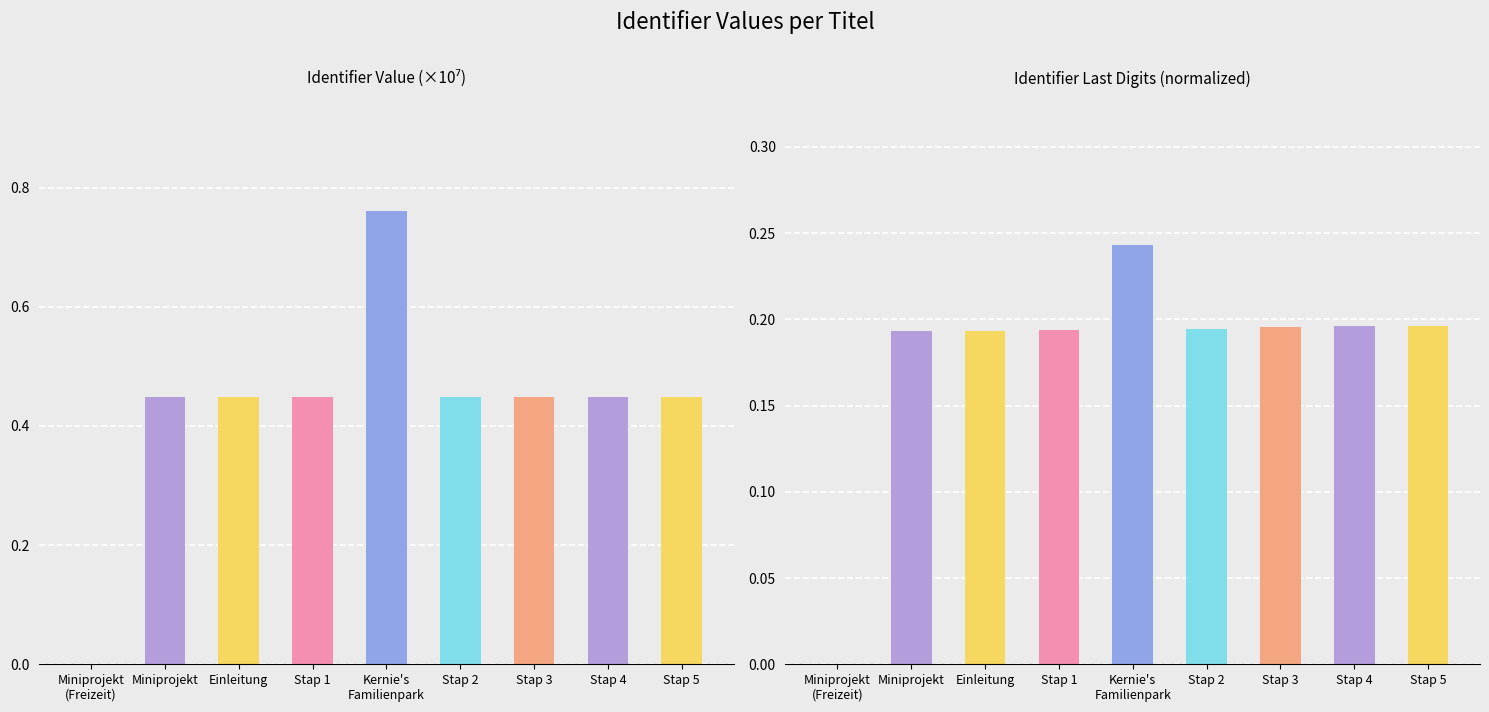

Rank the series at Miniprojekt from highest to lowest value.

Identifier (scaled), Identifier (last digits)